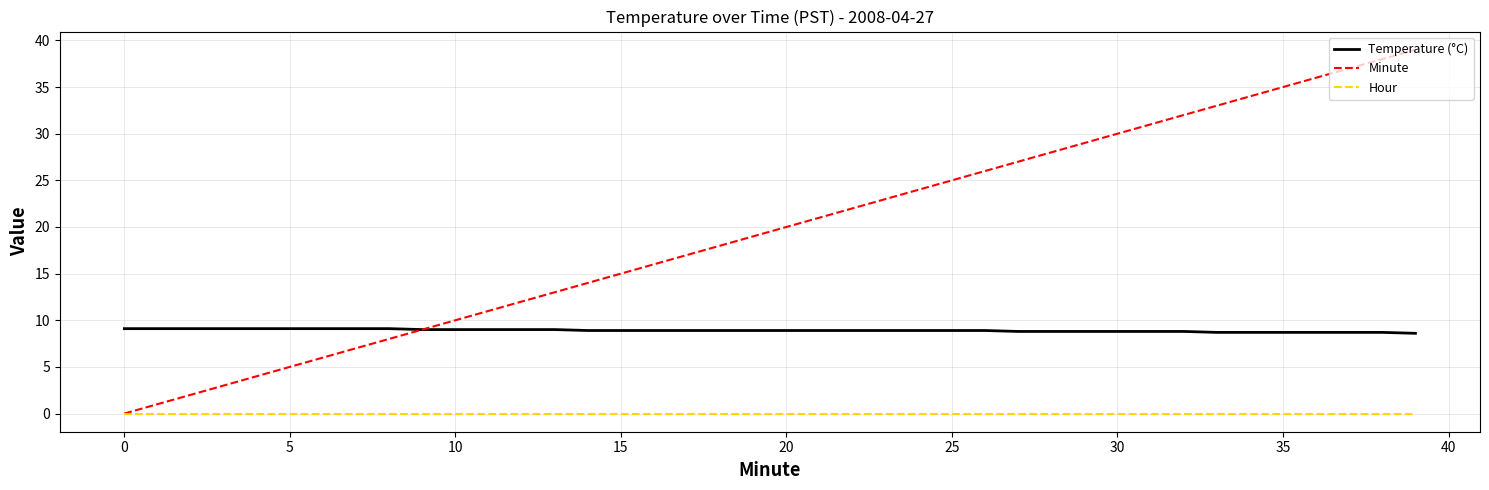

What is the maximum value shown in the chart?

39.0